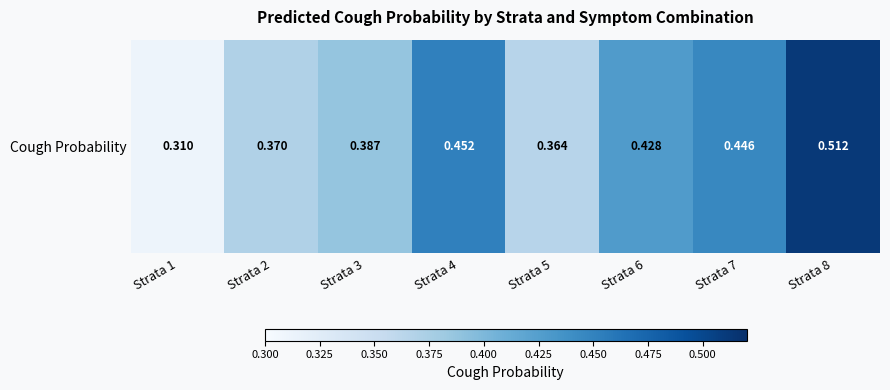

Reading left to right, extract all data points from this chart.

Strata 1=0.3	Strata 2=0.4	Strata 3=0.4	Strata 4=0.5	Strata 5=0.4	Strata 6=0.4	Strata 7=0.4	Strata 8=0.5